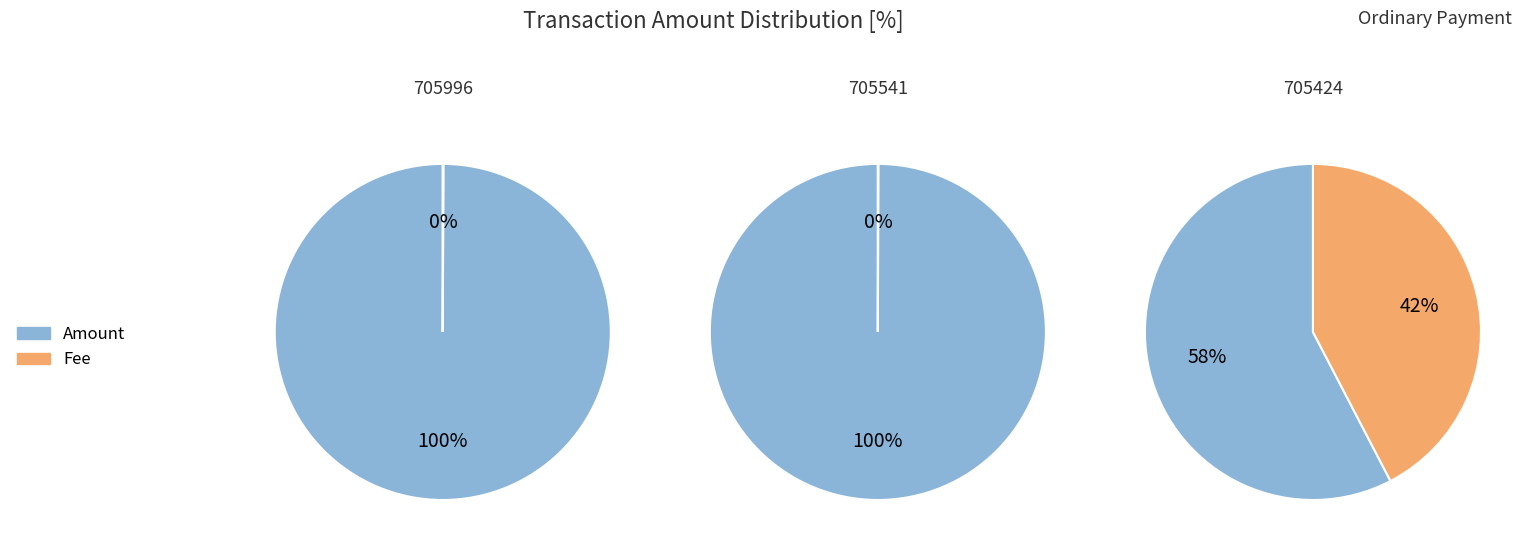

Which series has the largest range (max minus min)?

Amount